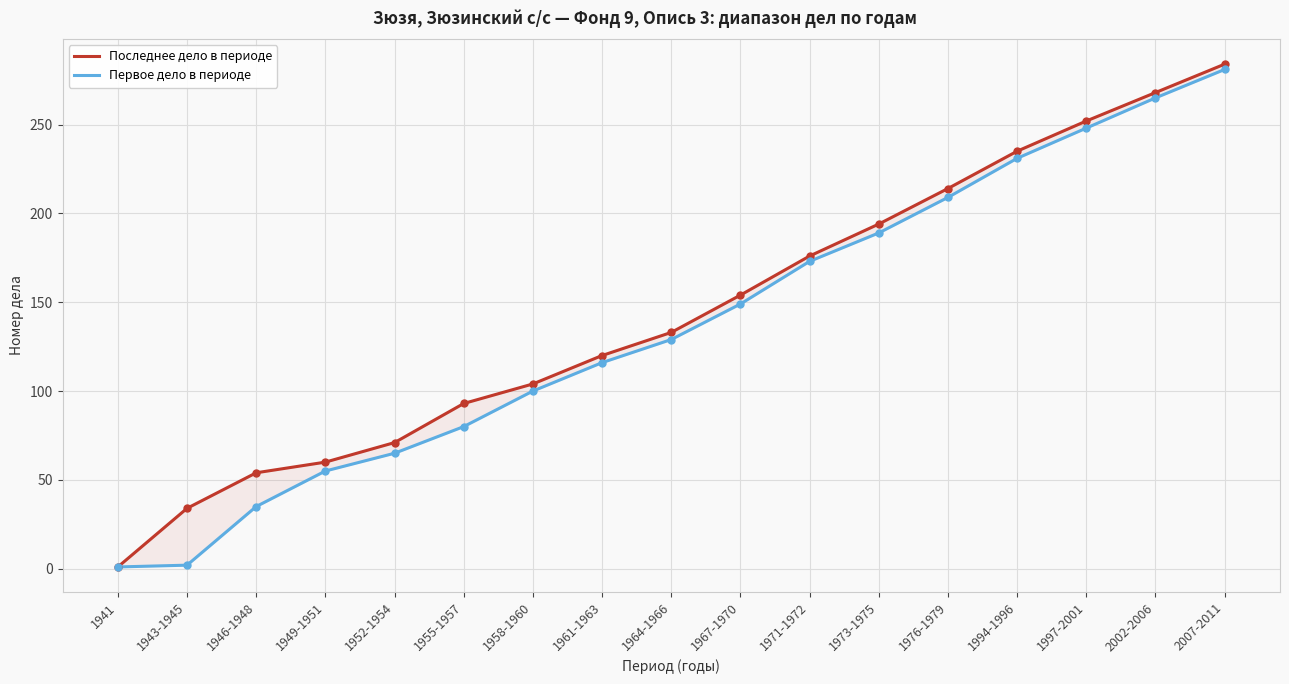

True or false: Первое дело в периоде has a value of 477 at 2007-2011.

False